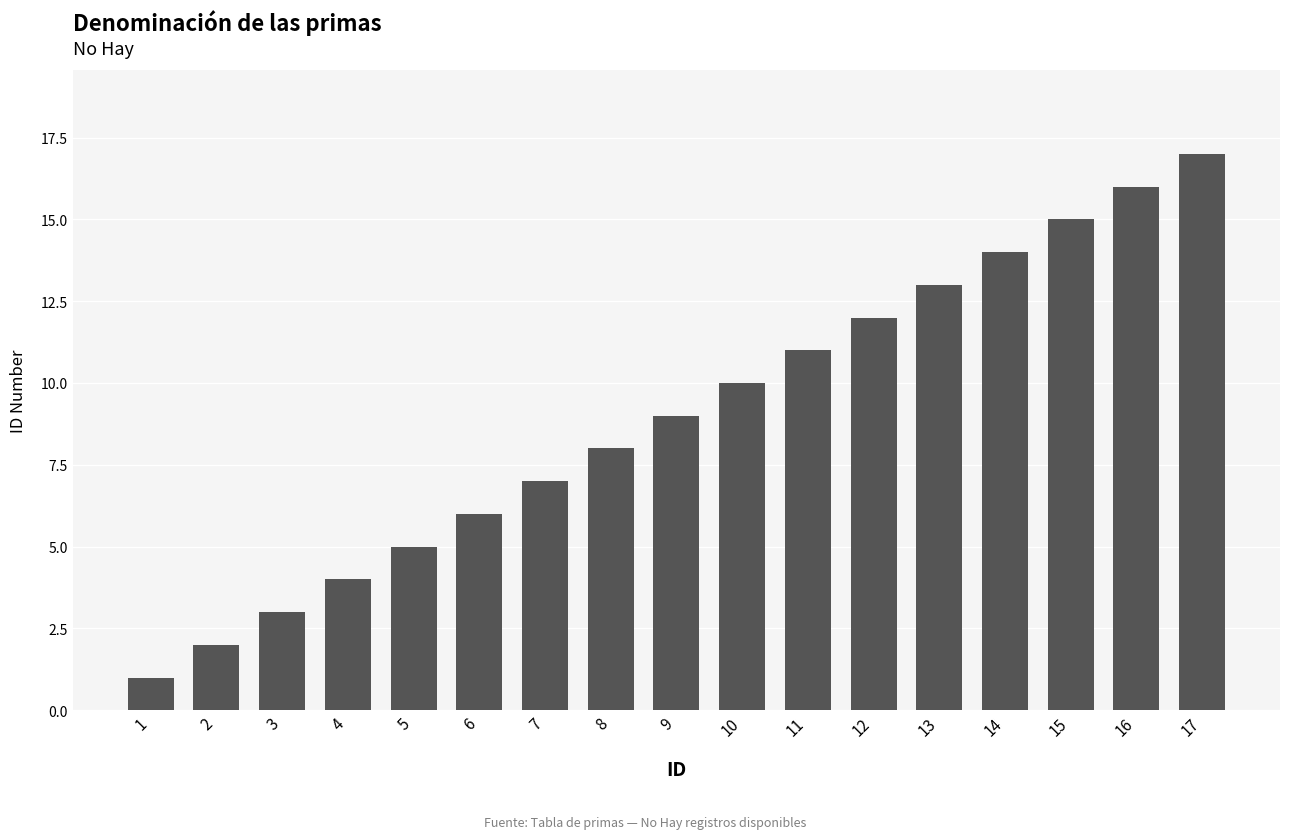

How many bars are there in total?

17